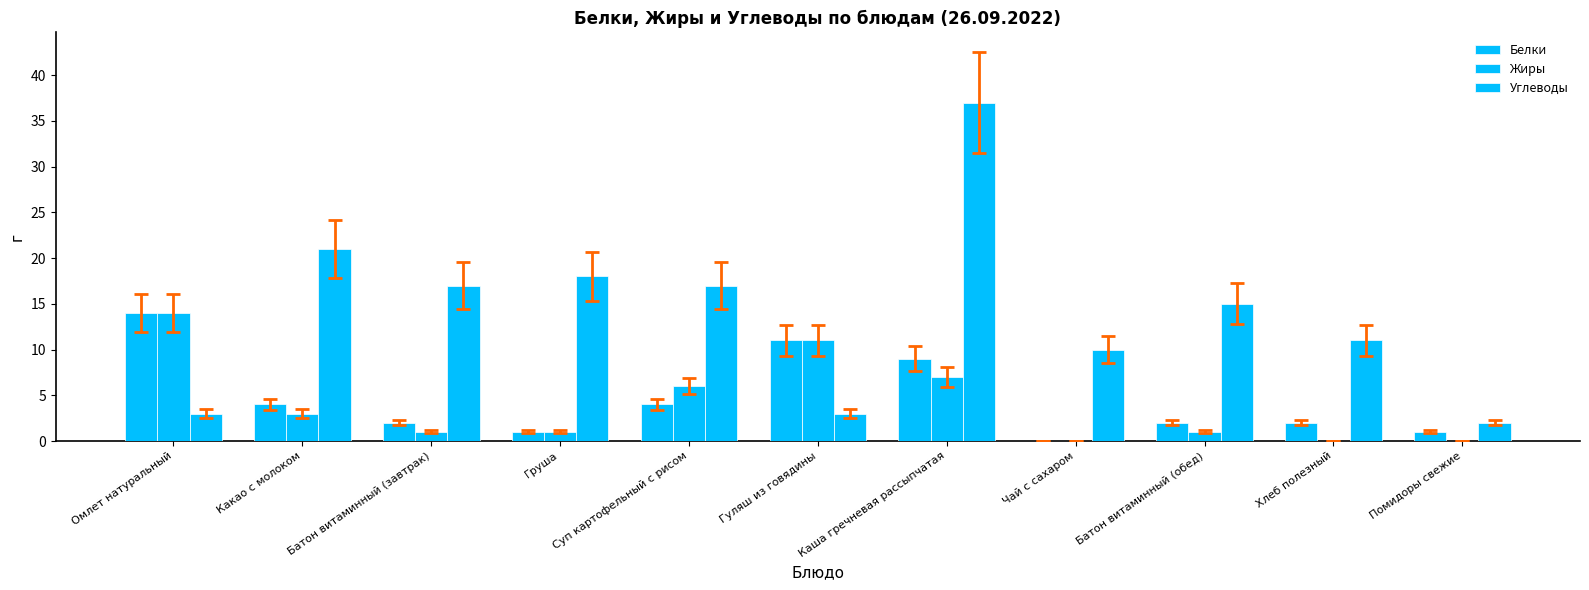

Does the chart contain stacked bars?

No